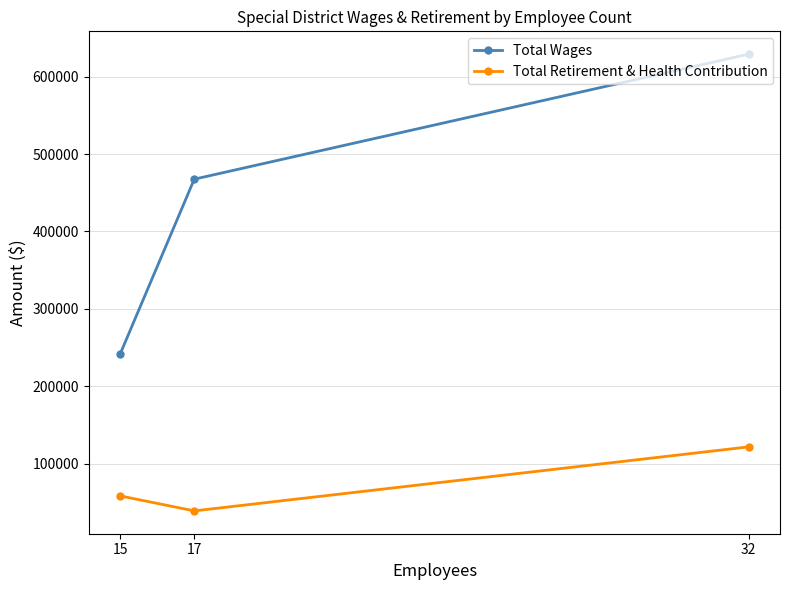

Reading left to right, what are all the values shown in this chart?

Total Wages: 15=242331	17=467515	32=628979
Total Retirement & Health Contribution: 15=58387	17=39063	32=121738